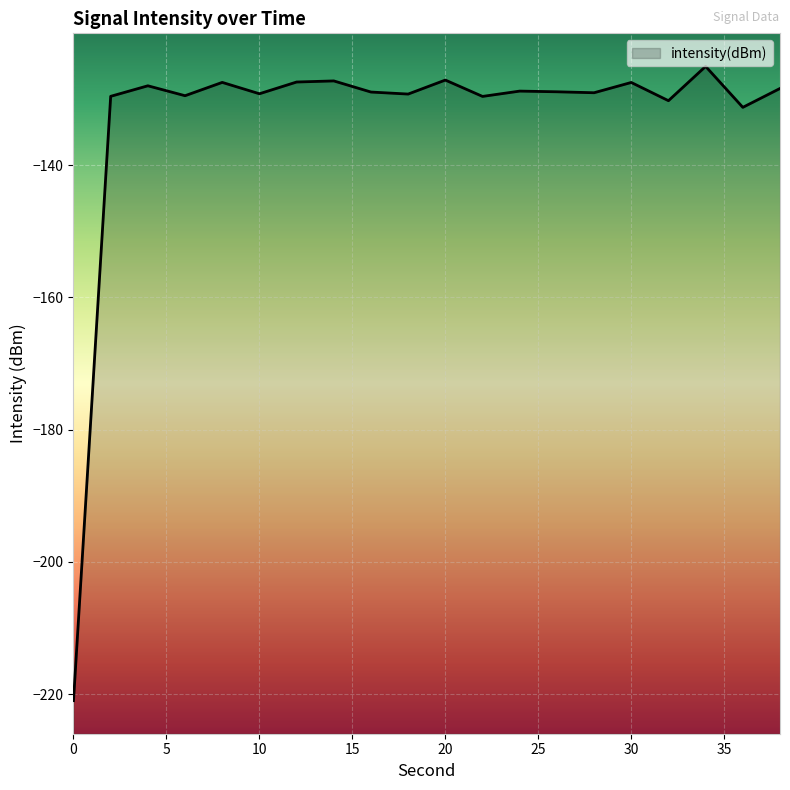

At which label does the data first exceed -128?

8